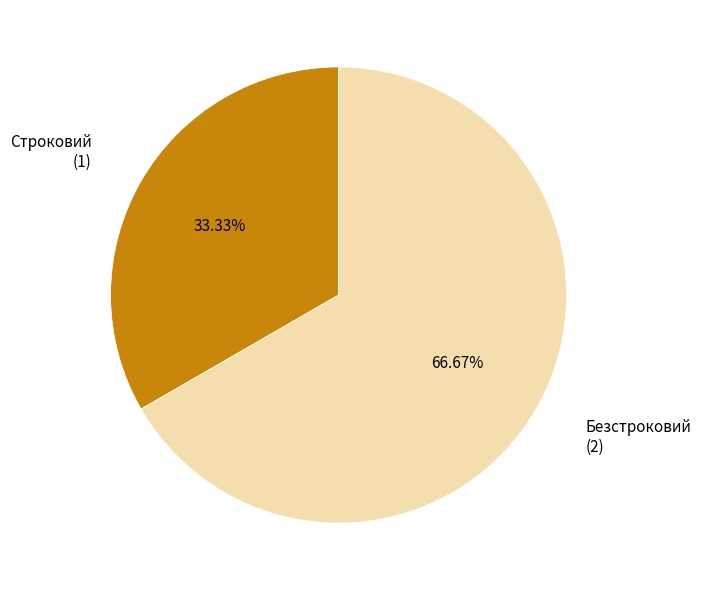

Is there any slice that represents more than half of the pie?

Yes